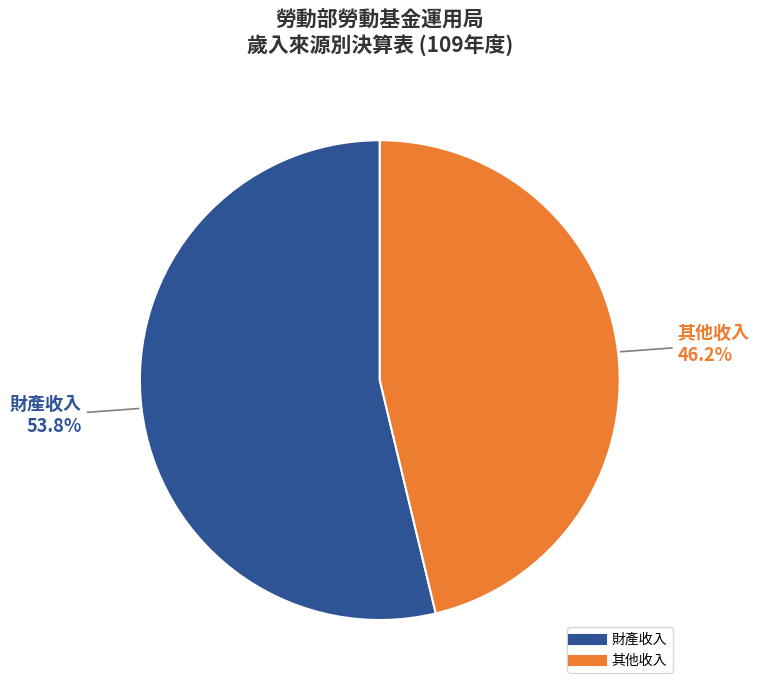

Which has a higher value, 其他收入 or 財產收入?

財產收入